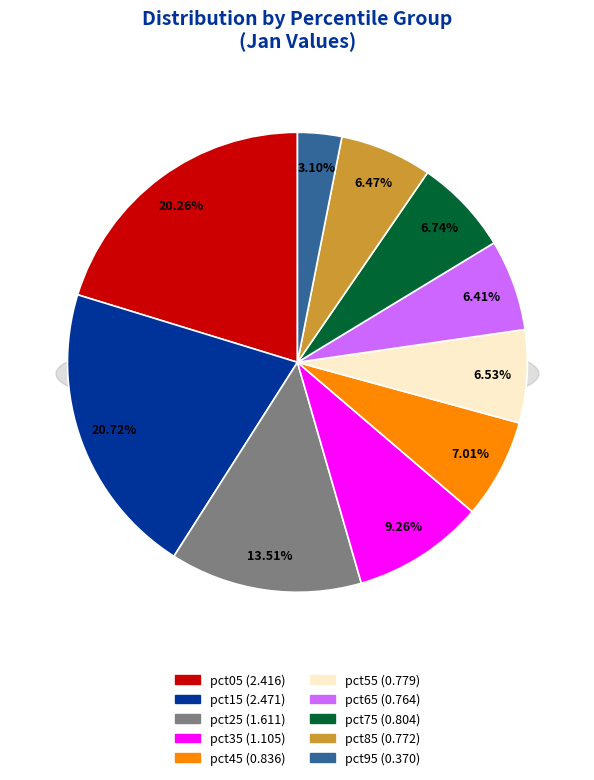

What portion of the pie excludes pct45?

93.0%